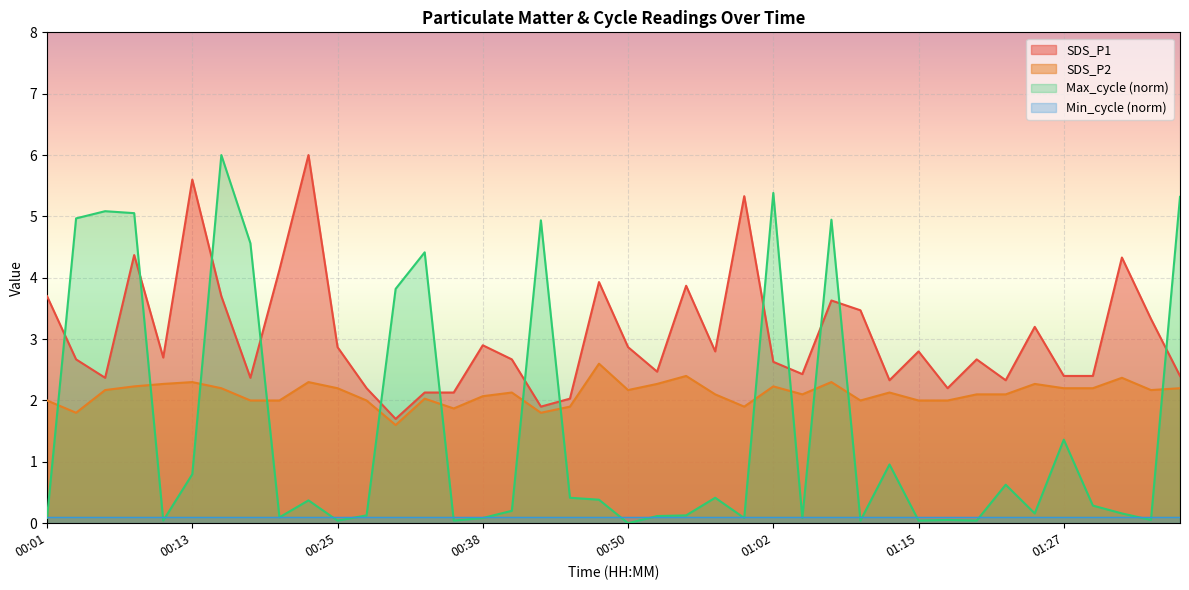

Which series has the largest total across all categories?

SDS_P1